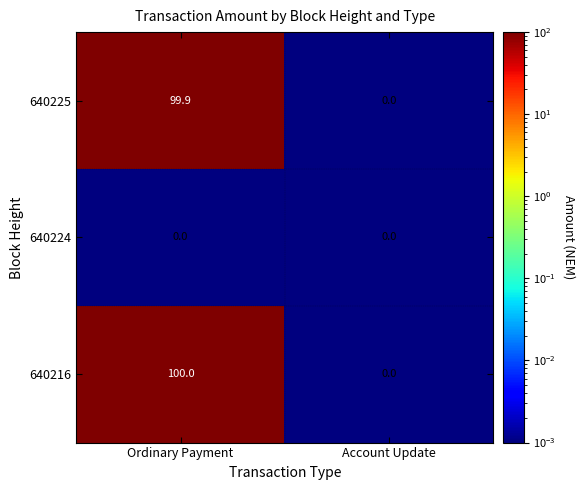

At which category is the sum across all series the highest?

Ordinary Payment